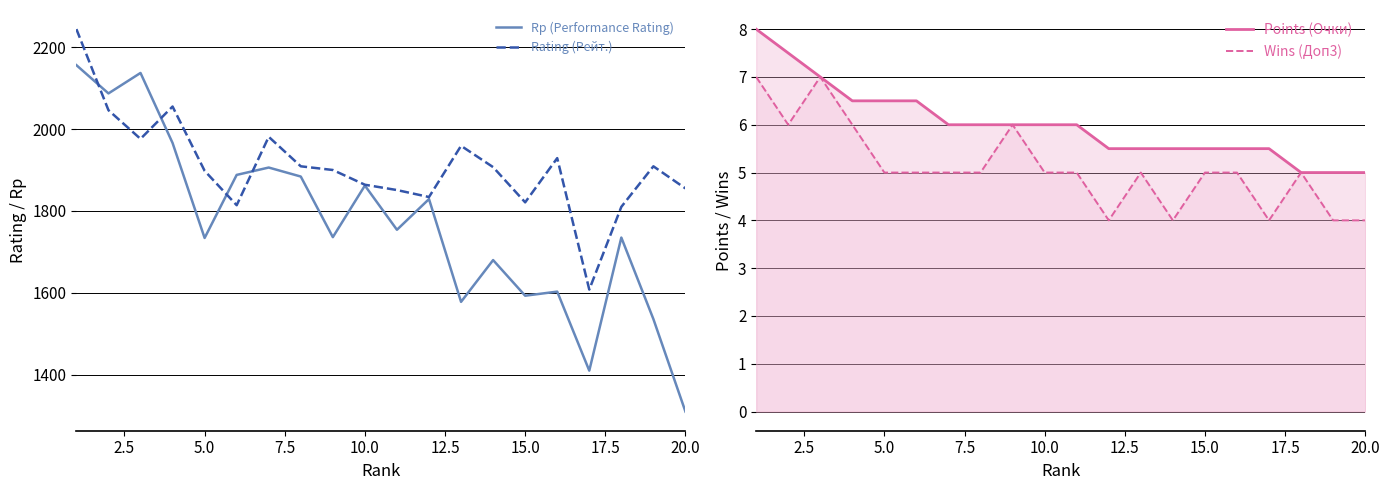

Count the number of categories in the chart.

20